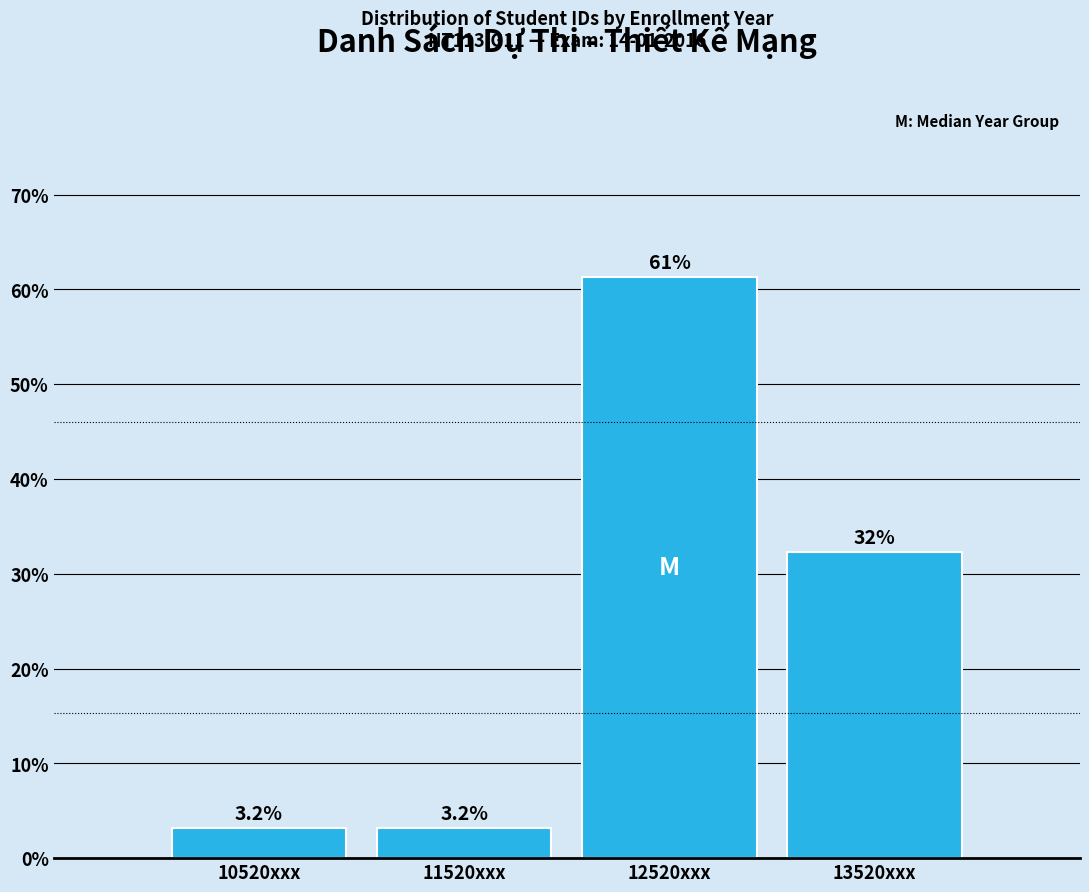

Reading right to left, extract all data points from this chart.

32.3	61.3	3.2	3.2